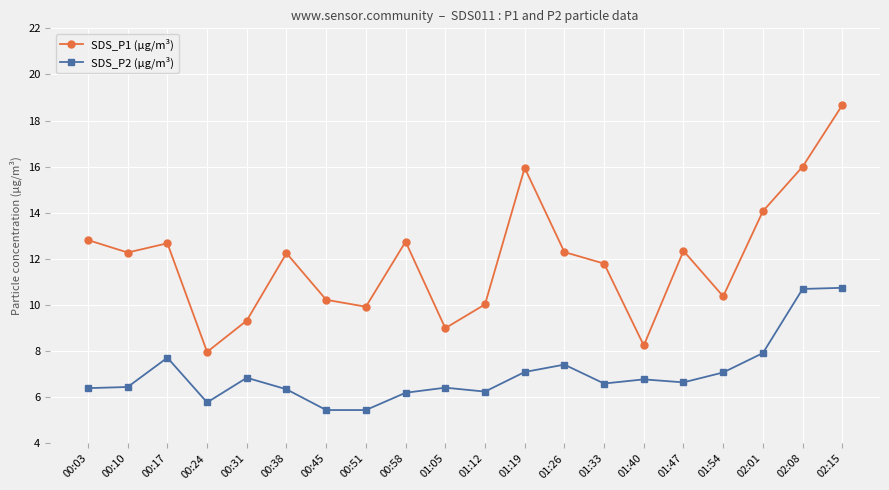

How many interior local valleys does the SDS_P1 (µg/m³) series have?

6